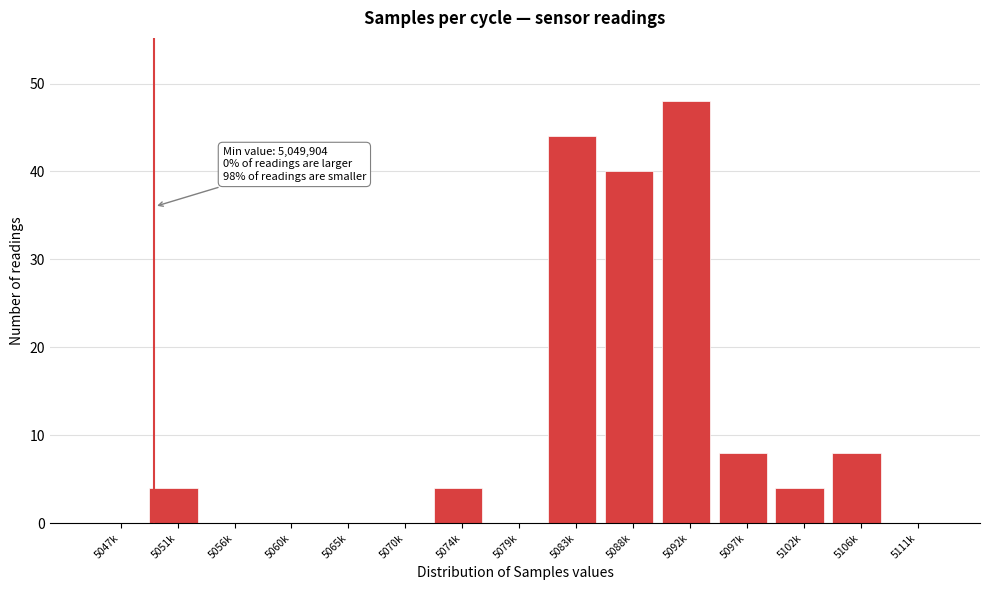

Reading left to right, extract all data points from this chart.

5047k=0	5051k=4	5056k=0	5060k=0	5065k=0	5070k=0	5074k=4	5079k=0	5083k=44	5088k=40	5092k=48	5097k=8	5102k=4	5106k=8	5111k=0